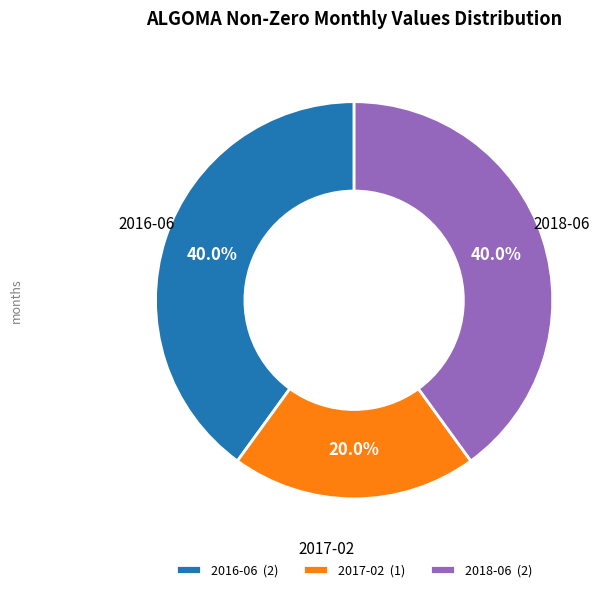

Does 2017-02 represent more than half of the total?

No